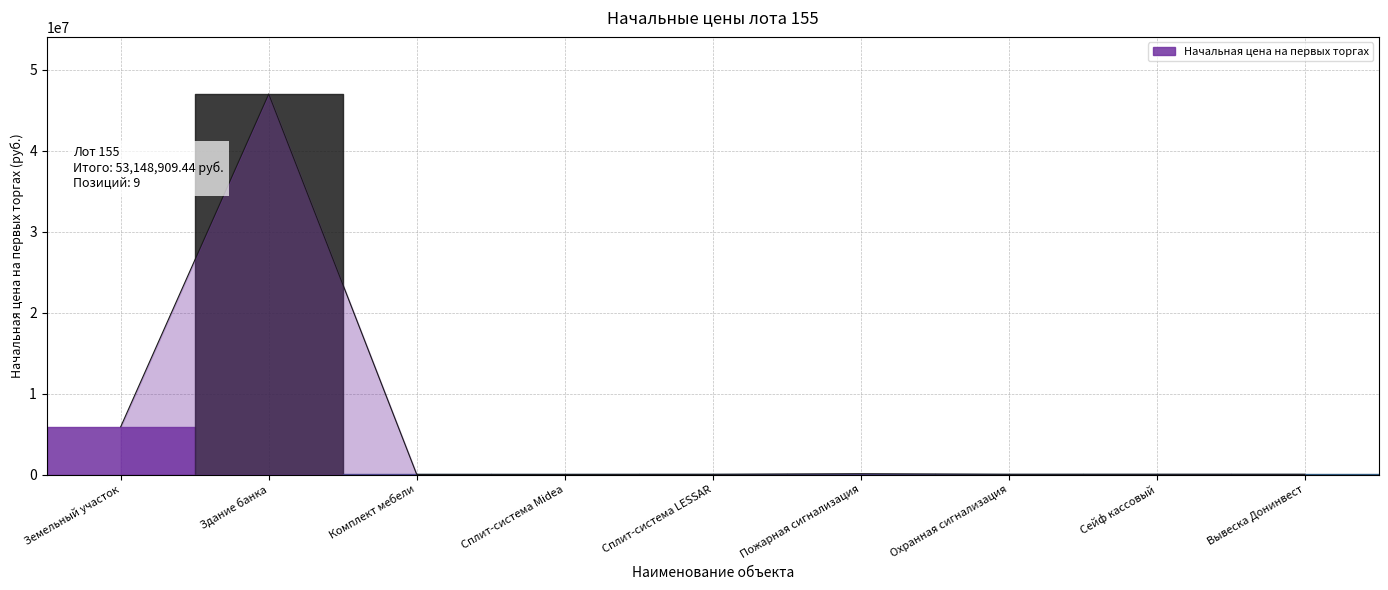

What value does the data have at Сплит-система LESSAR?

23520.0